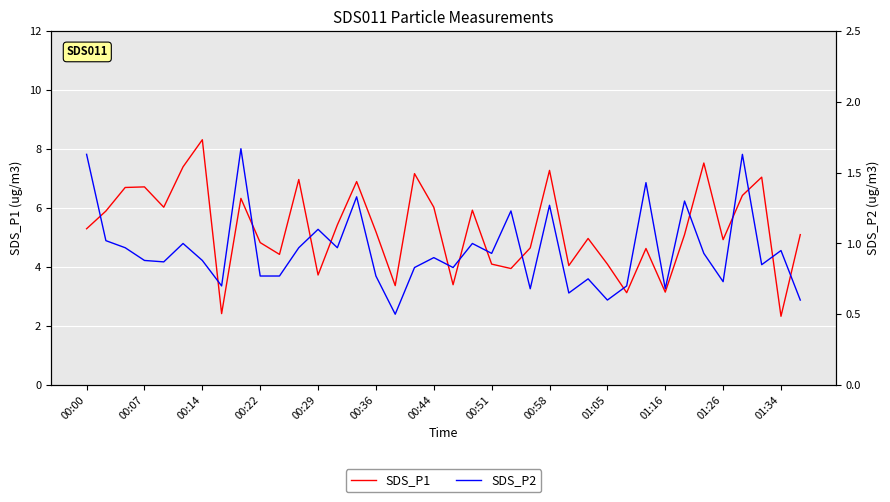

What is the lowest value of the SDS_P1 series?

2.3